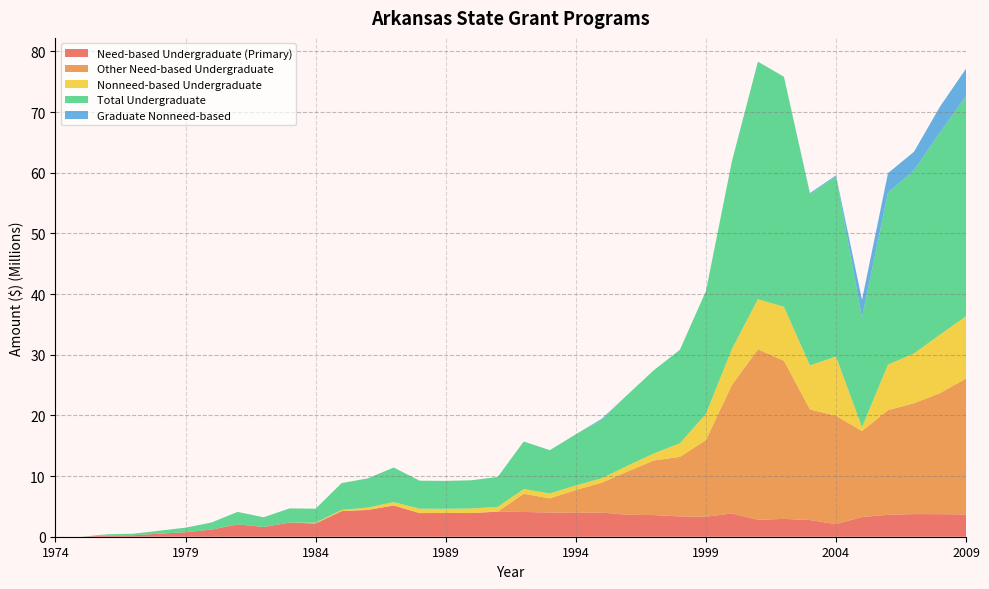

Reading left to right, list all the values displayed in this chart.

Need-based Undergraduate (Primary): 0	0	203000	246000	500000	747000	1174000	2046000	1603000	2335000	2183000	4221000	4412000	5145000	3896000	3910000	3905000	4137000	4083000	3984000	3951000	3986772	3609905	3568666	3342325	3300458	3832136	2785225	2942208	2748684	2078083	3247579	3615574	3727596	3719267	3668382
Other Need-based Undergraduate: 0	0	0	0	0	0	0	0	0	0	0	0	0	0	0	0	0	0	3000000	2335000	3750000	4920228	7155095	9000000	9819675	12621728	21177988	28101565	26064100	18232259	17853447	14172250	17252159	18275750	19953934	22406758
Nonneed-based Undergraduate: 0	0	0	0	0	0	0	0	0	0	125000	200000	392000	558000	722000	690000	749000	790000	766000	814000	742000	740000	962000	1156000	2241000	4313000	5926000	8264000	8891000	7249020	9771985	635845	7495809	8208298	9640670	10258670
Total Undergraduate: 0	0	203000	246000	500000	747000	1174000	2046000	1603000	2335000	2308000	4421000	4804000	5703000	4618000	4600000	4654000	4927000	7849000	7133000	8443000	9647000	11727000	13724666	15403000	20235186	30936124	39150790	37897308	28229963	29703515	18055674	28363542	30211644	33313871	36333810
Graduate Nonneed-based: 0	0	0	0	0	0	0	0	0	0	0	0	0	0	0	0	0	0	2000	1000	0	156000	0	0	0	0	0	0	18000	181944	153340	2927049	3198803	3031918	4278327	4483058